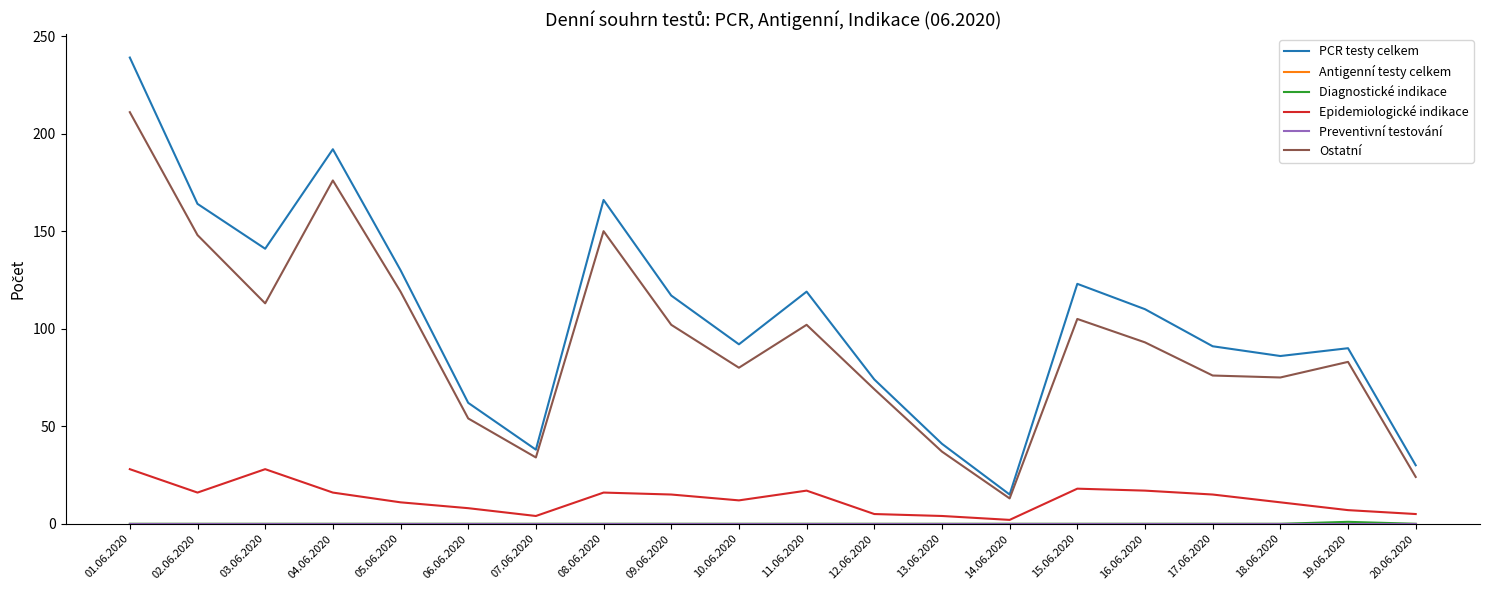

In Diagnostické indikace, how many points are higher than both neighbors (excluding endpoints)?

1